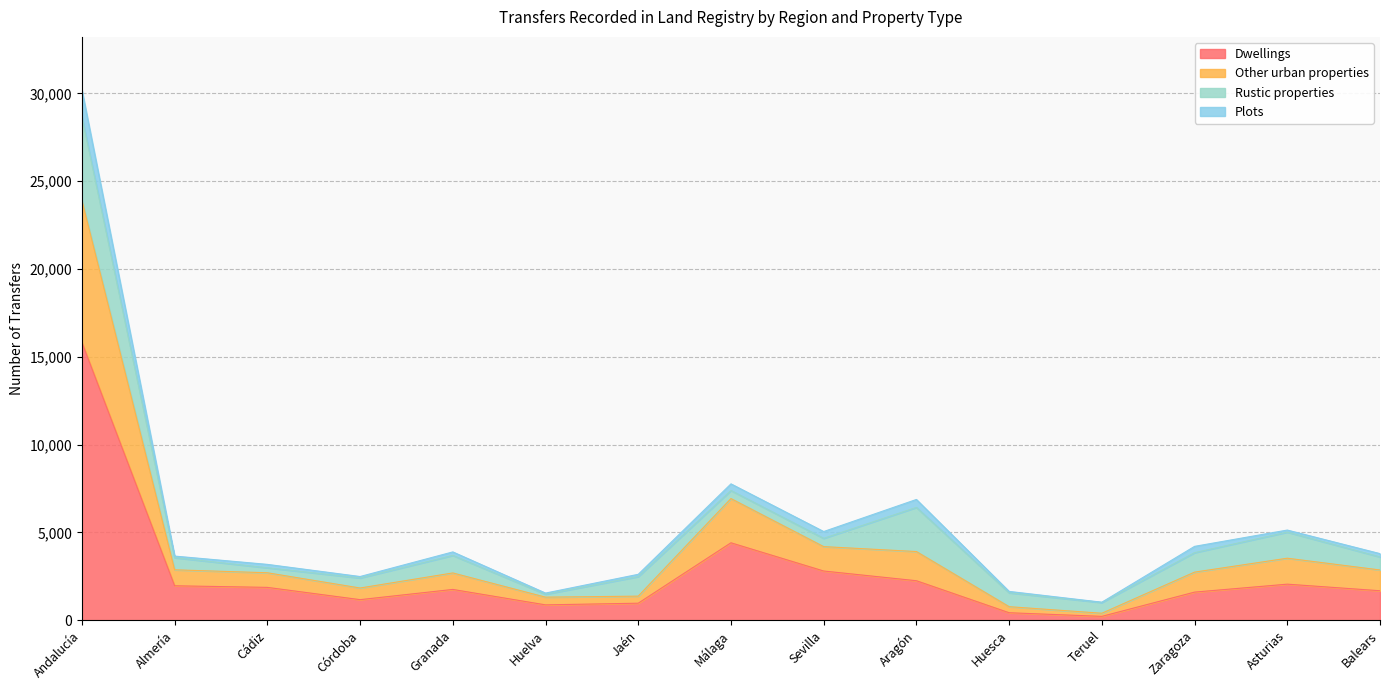

True or false: Dwellings has more than 0 interior local peaks.

True